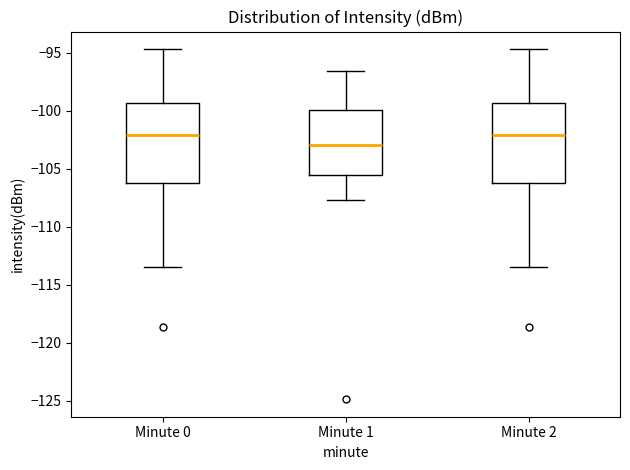

Which box has the lowest median line?

Minute 1